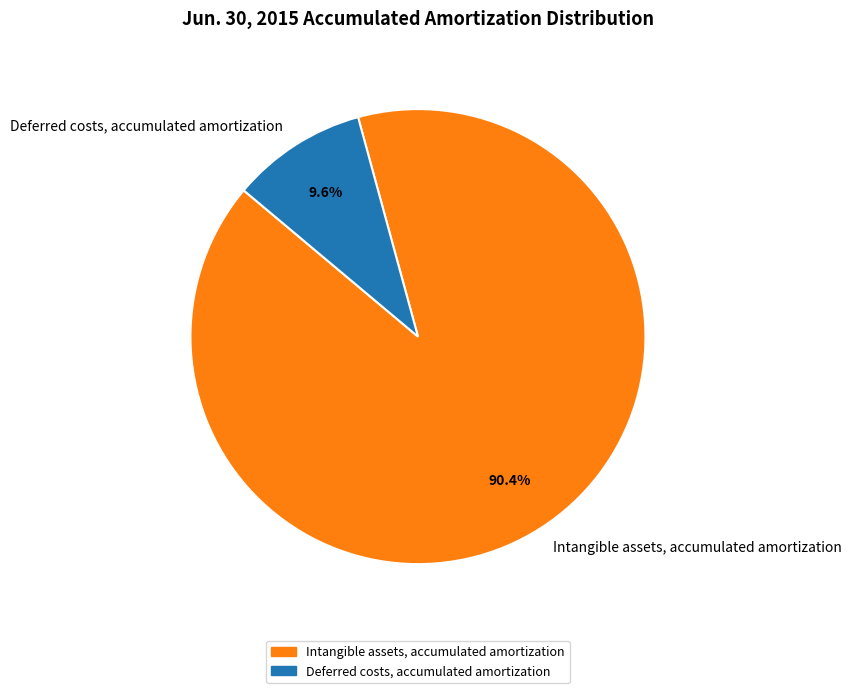

What is the ratio of the value at Intangible assets, accumulated amortization to the value at Deferred costs, accumulated amortization?

9.4